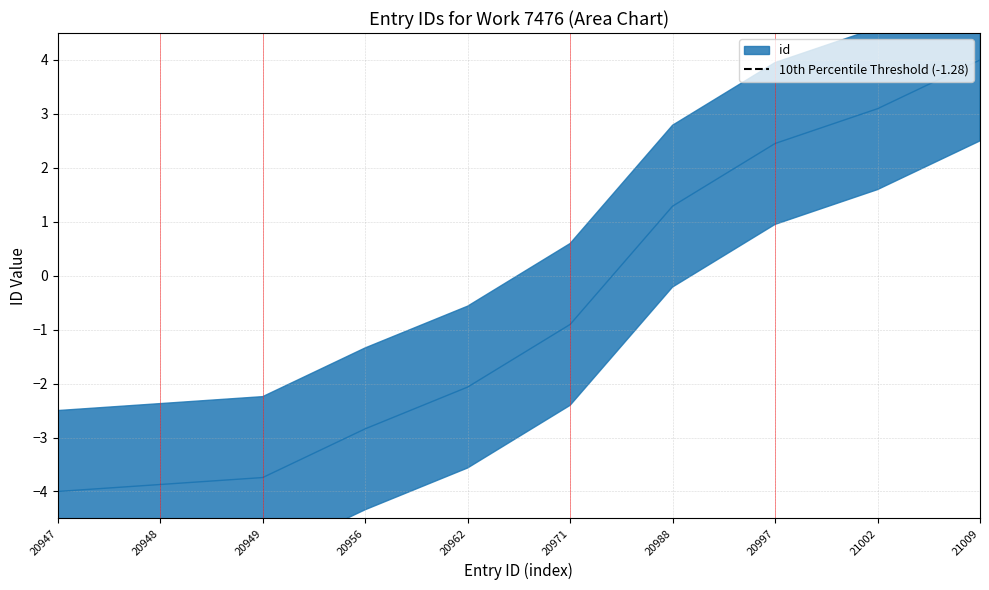

List the labels in order of value, largest first.

21009, 21002, 20997, 20988, 20971, 20962, 20956, 20949, 20948, 20947